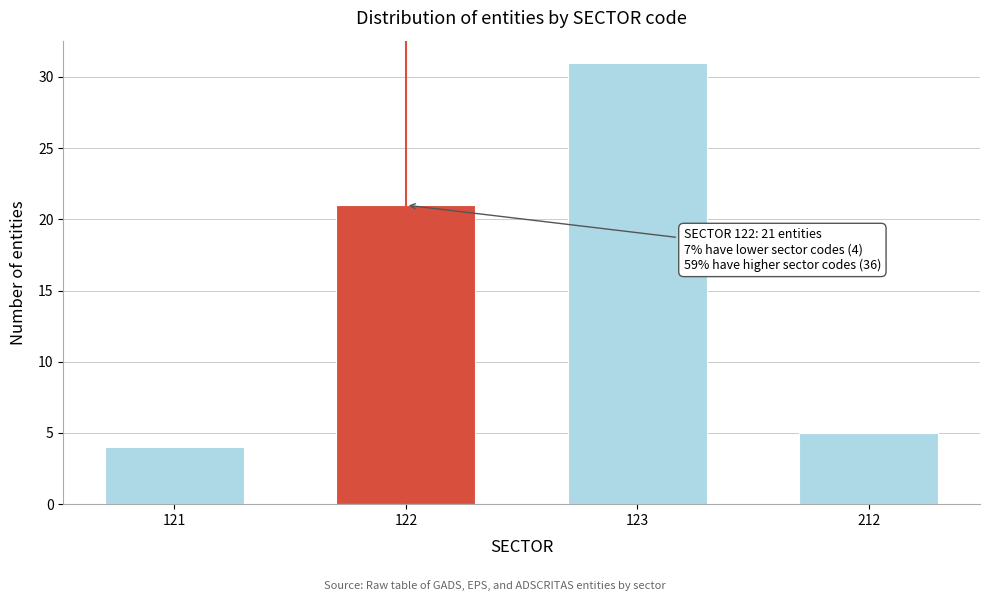

Reading left to right, list all the values displayed in this chart.

121=4	122=21	123=31	212=5